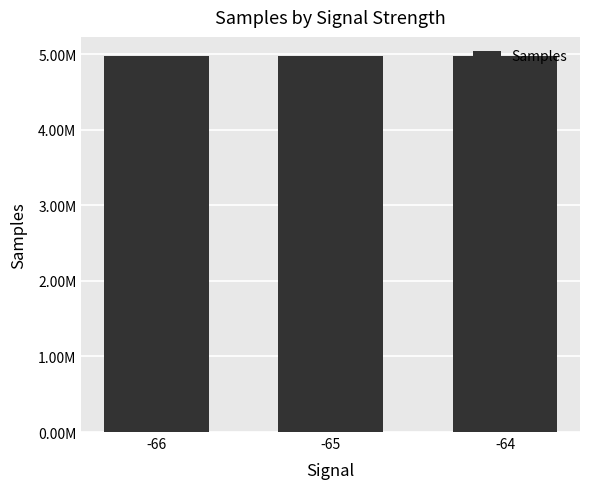

What is the difference between the values at -66 and -64?

7977.9